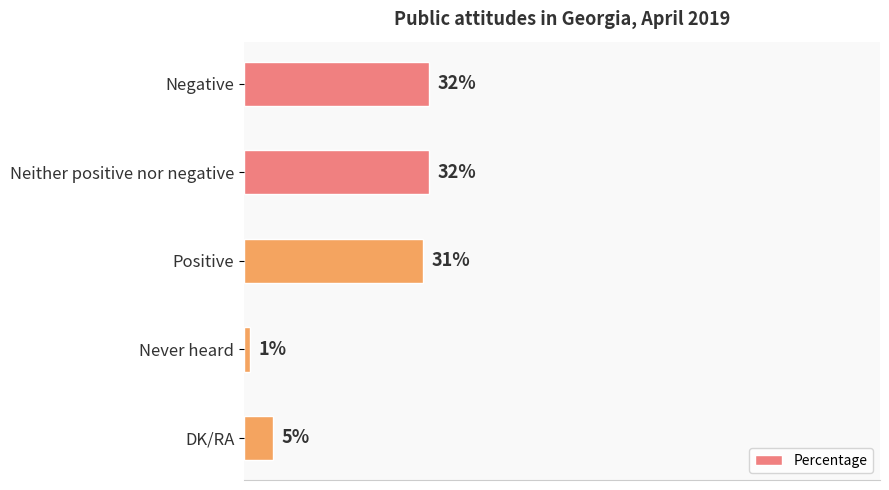

Which has a higher value, Positive or DK/RA?

Positive